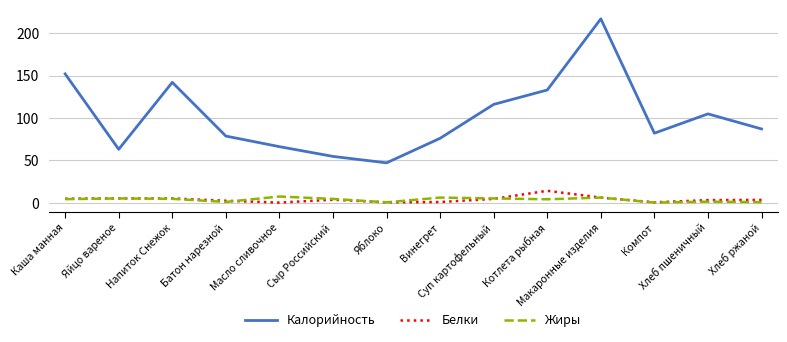

The value of Калорийность at Яблоко is 47.0. True or false?

True